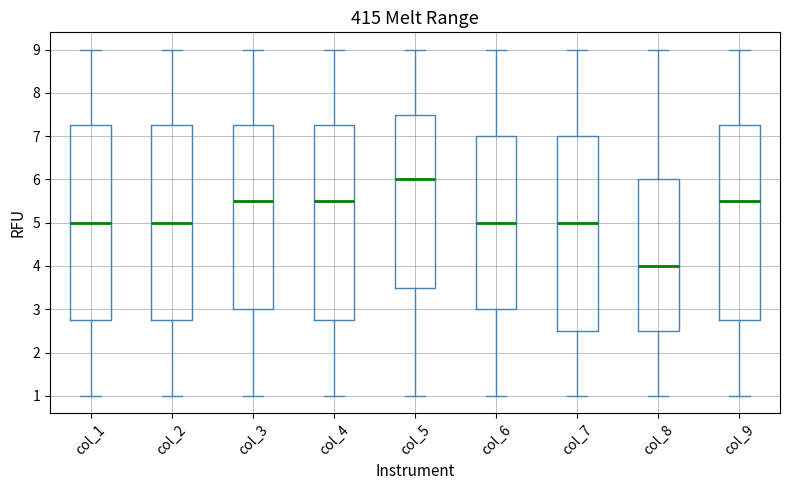

Which box's median line is the highest?

col_5